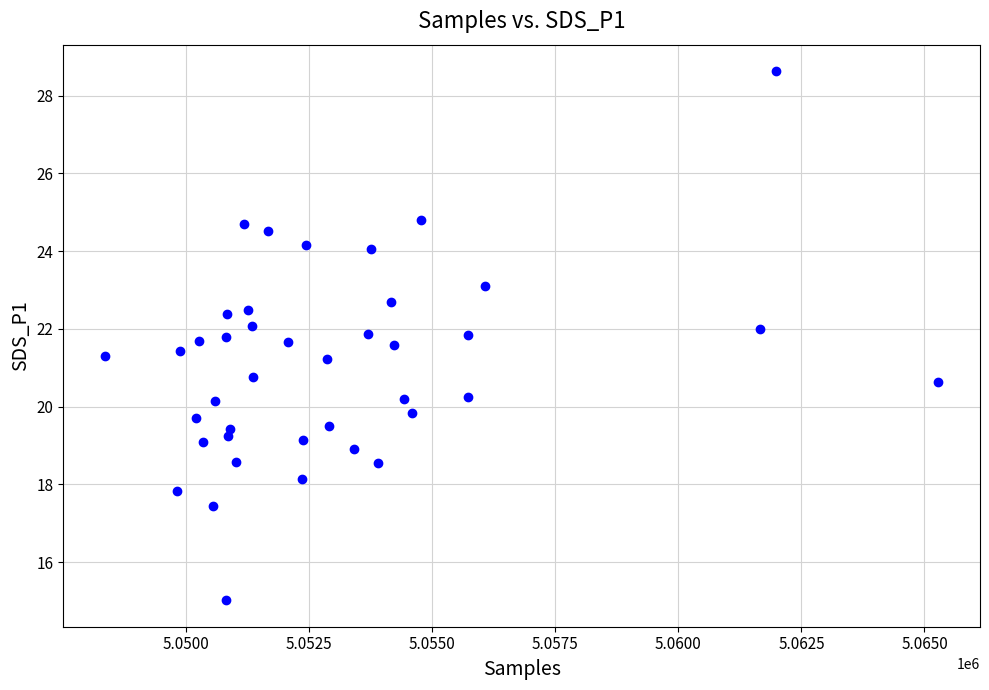

What is the range of X values (max minus min)?

16931.0